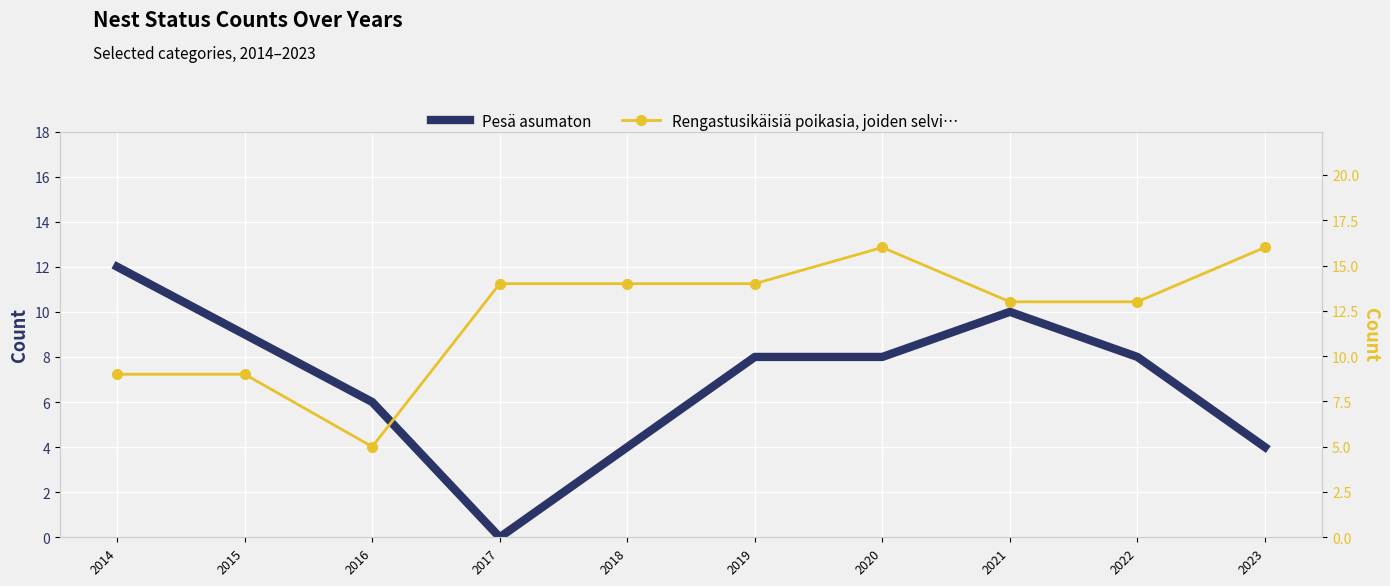

What is the sum of all Pesä asumaton values?

69